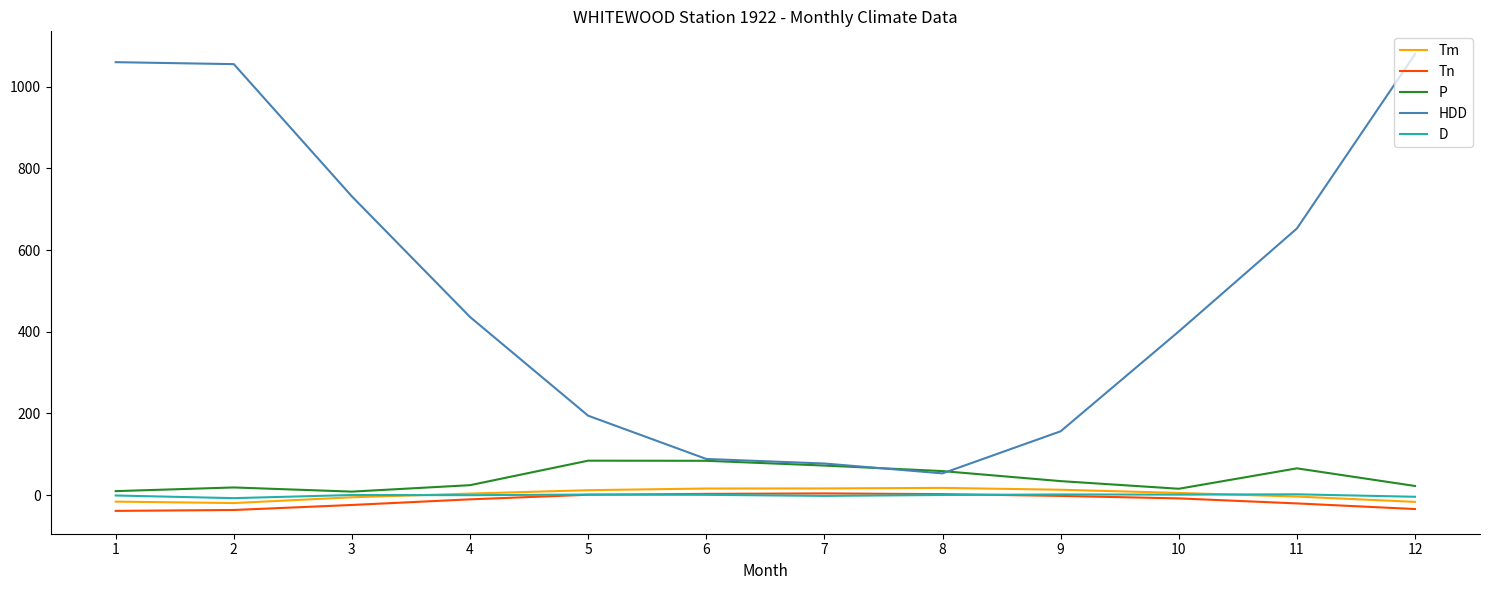

At 2, list the series in order from smallest to largest.

Tn, Tm, D, P, HDD